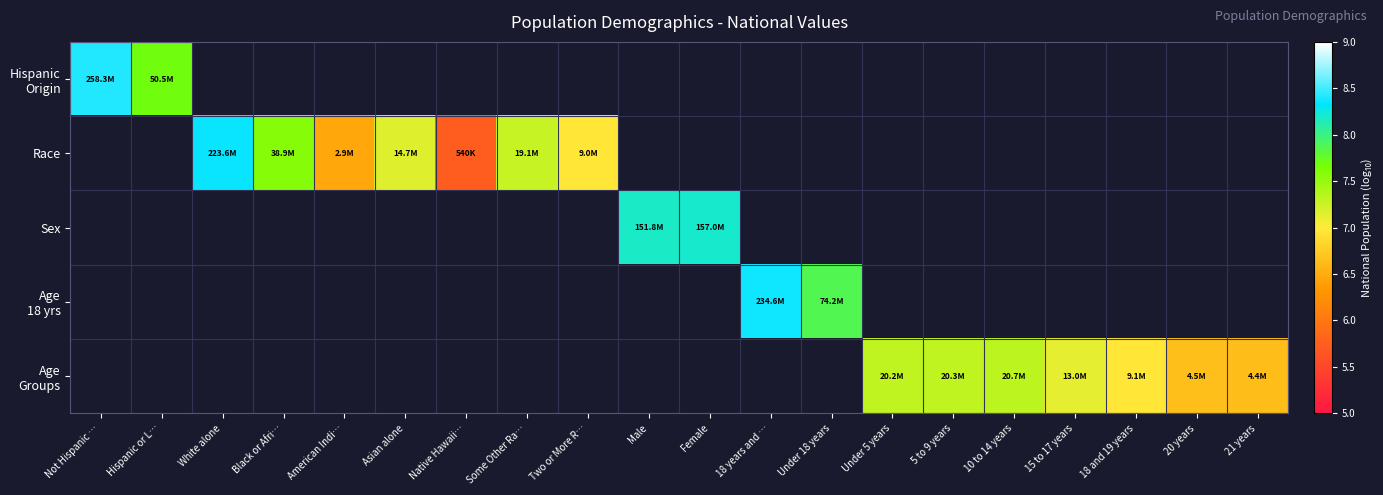

What is the approximate value of Race at Native Hawaii…?

5.7